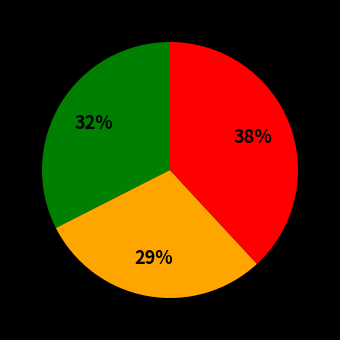

To the nearest percent, what is the difference between the largest and smallest slice percentages?

9%